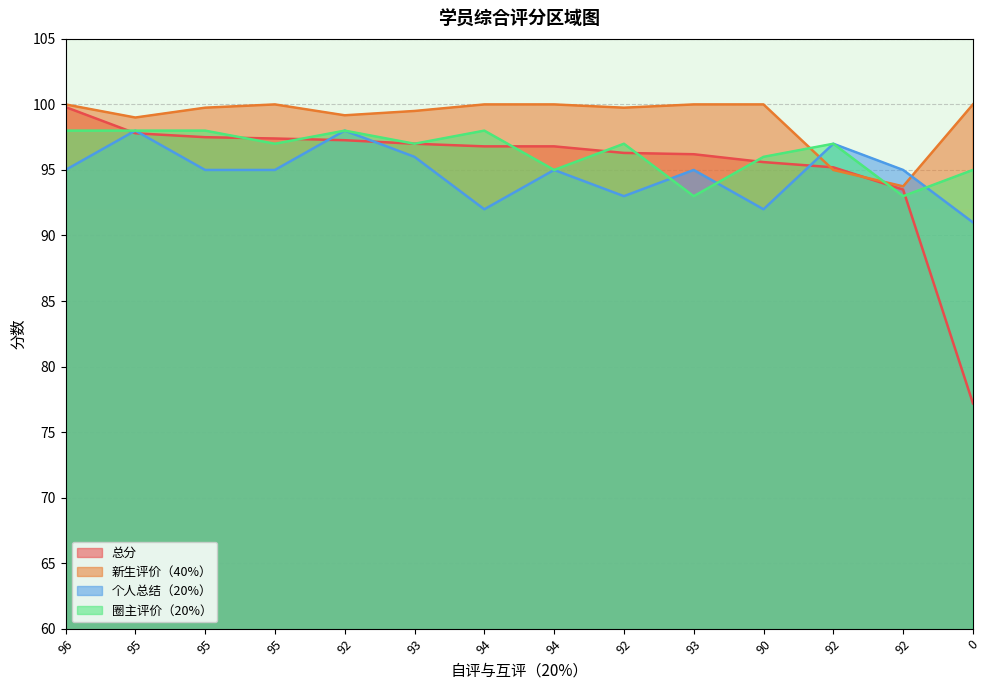

Reading left to right, extract all data points from this chart.

总分: 99.8	97.8	97.5	97.4	97.3	97.0	96.8	96.8	96.3	96.2	95.6	95.2	93.5	77.2
新生评价（40%）: 100.0	99.0	99.8	100.0	99.2	99.5	100.0	100.0	99.8	100.0	100.0	95.0	93.8	100.0
个人总结（20%）: 95.0	98.0	95.0	95.0	98.0	96.0	92.0	95.0	93.0	95.0	92.0	97.0	95.0	91.0
圈主评价（20%）: 98.0	98.0	98.0	97.0	98.0	97.0	98.0	95.0	97.0	93.0	96.0	97.0	93.0	95.0